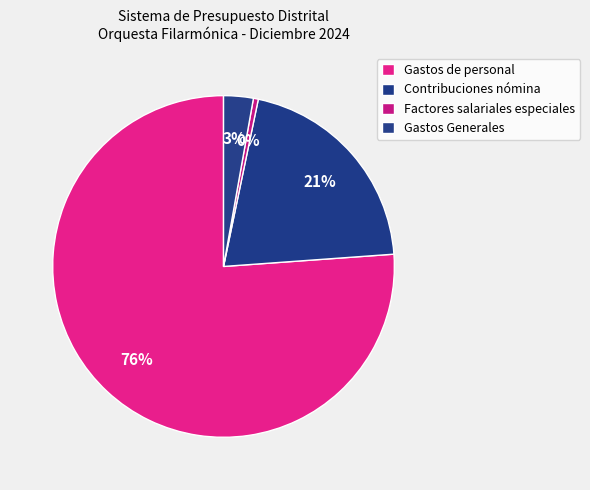

To the nearest percent, what percentage of the pie is Gastos Generales?

3%